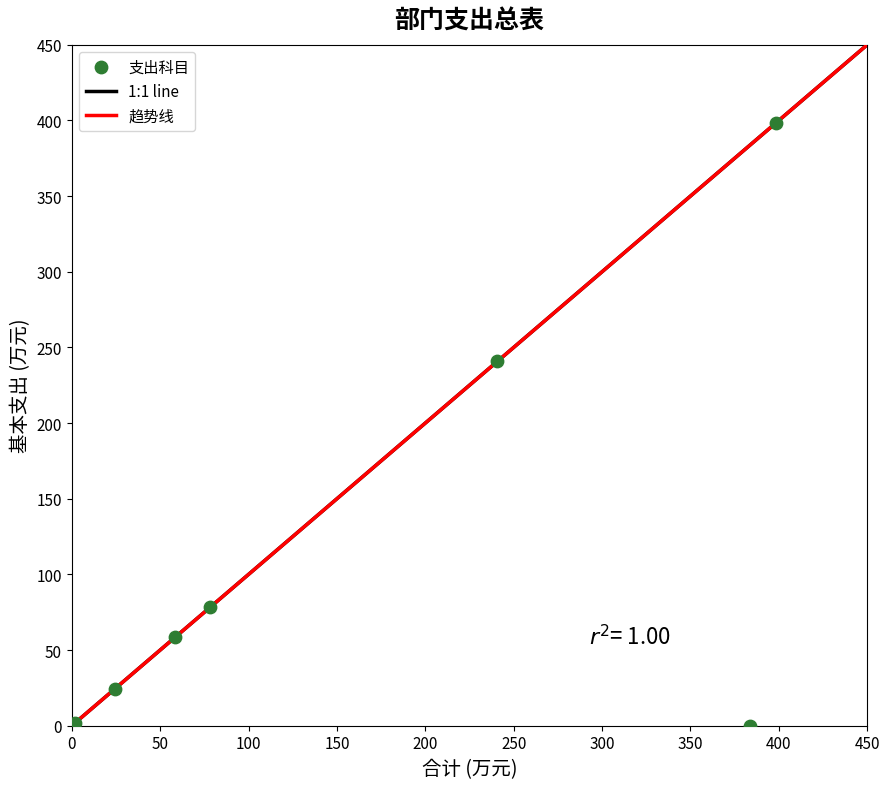

What Y value in the scatter plot is closest to 199?

240.7